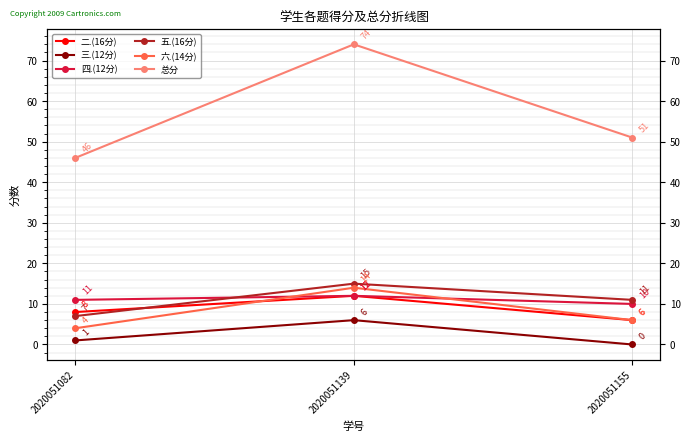

What is the sum of the 总分 values at 2020051139 and 2020051155?

125